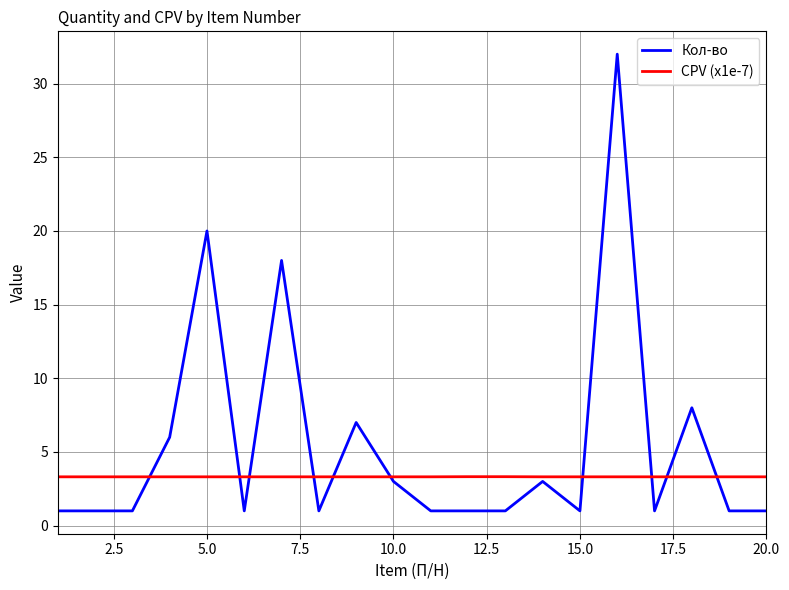

How many intersections are there between CPV (x1e-7) and Кол-во?

10